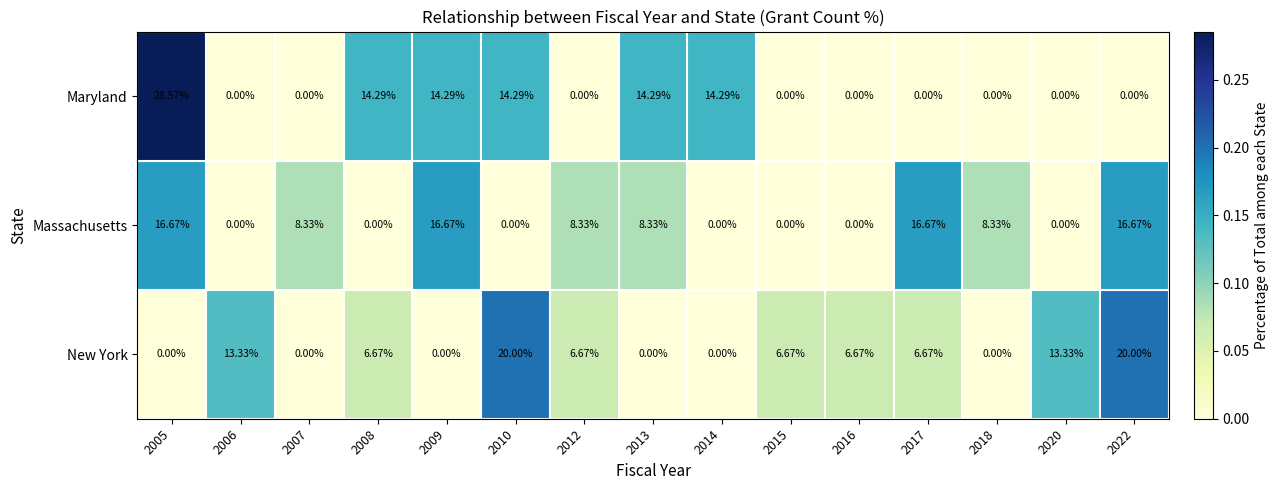

Which series has the largest total across all categories?

Maryland